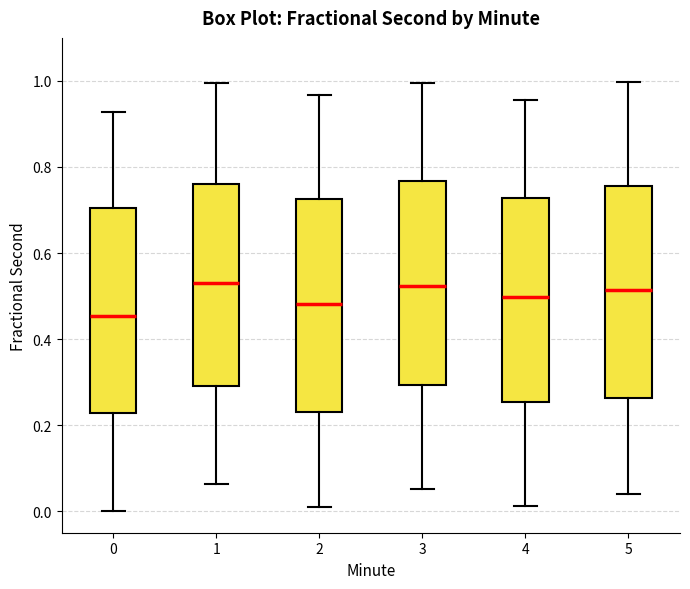

Where is the upper edge of the box at x = 0 on the y-axis? The values are not printed on the chart, so give them approximately, as read against the axis.

0.70